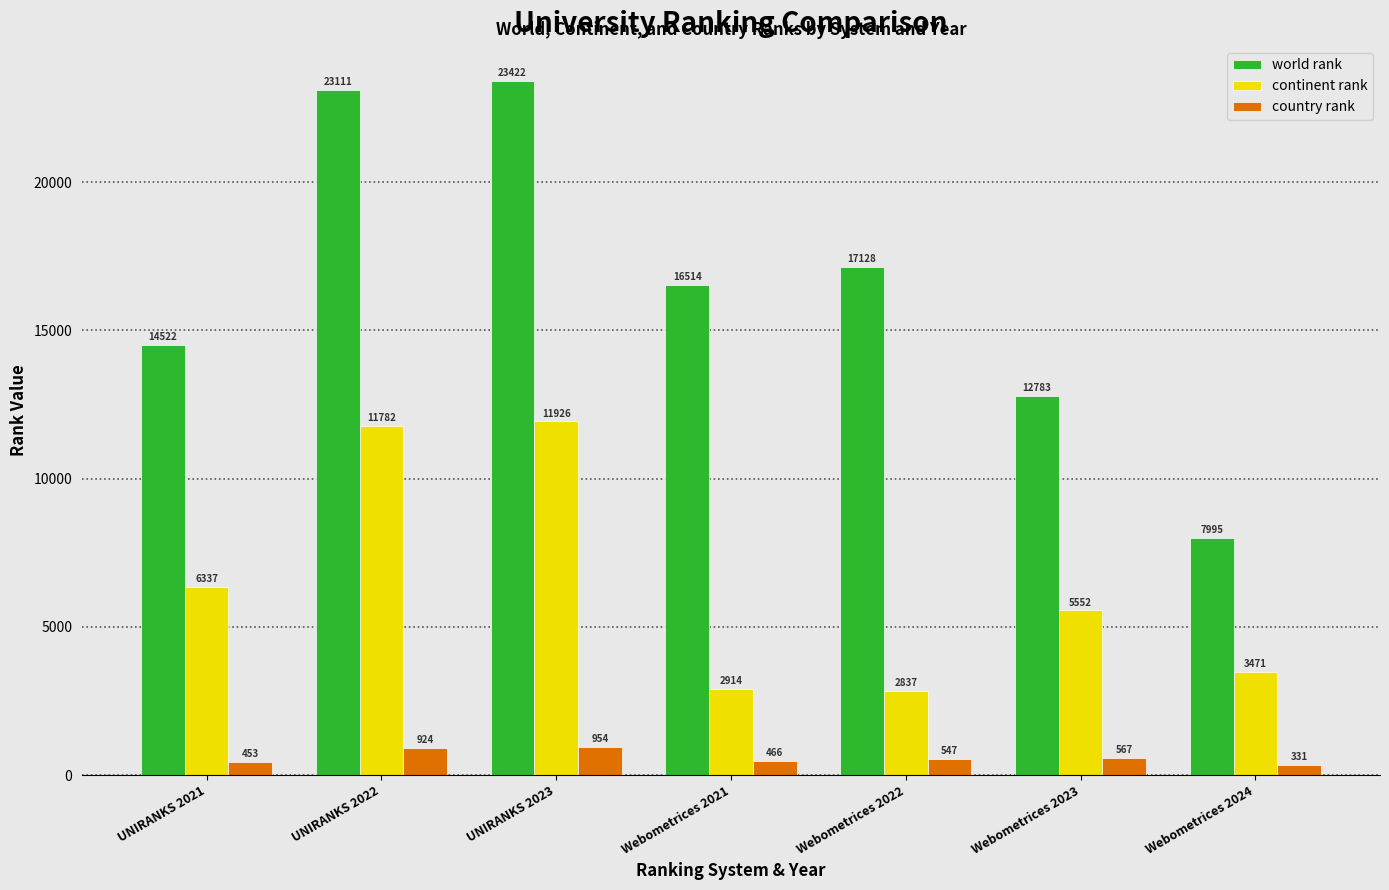

How many values in the world rank series are below 16514?

3